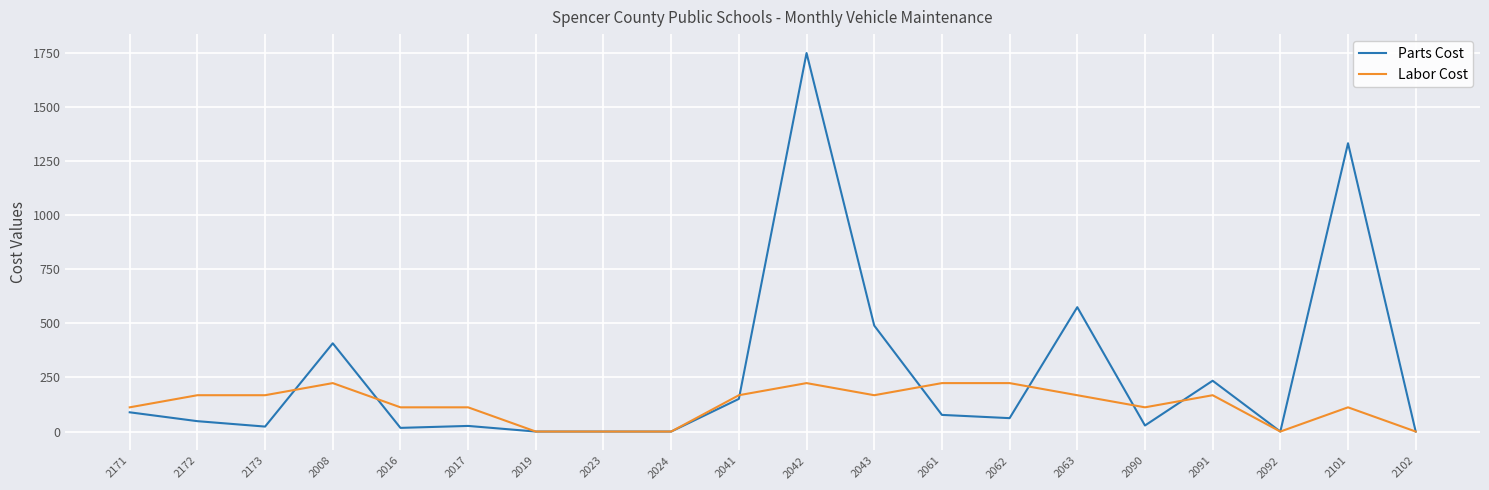

What is the difference between the highest and lowest values at 2063?

407